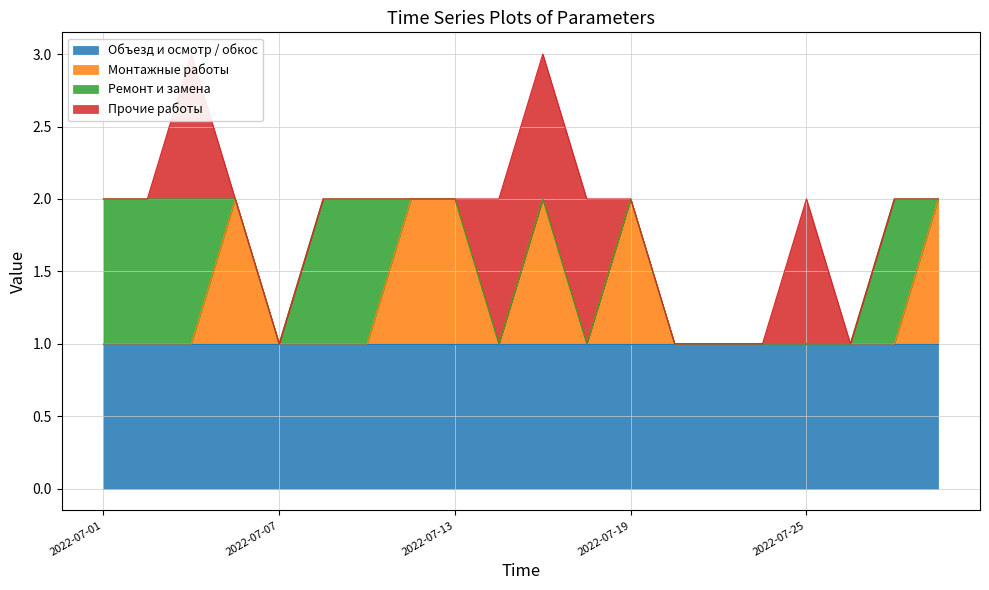

Which series changed the most between 2022-07-11 and 2022-07-13?

Монтажные работы